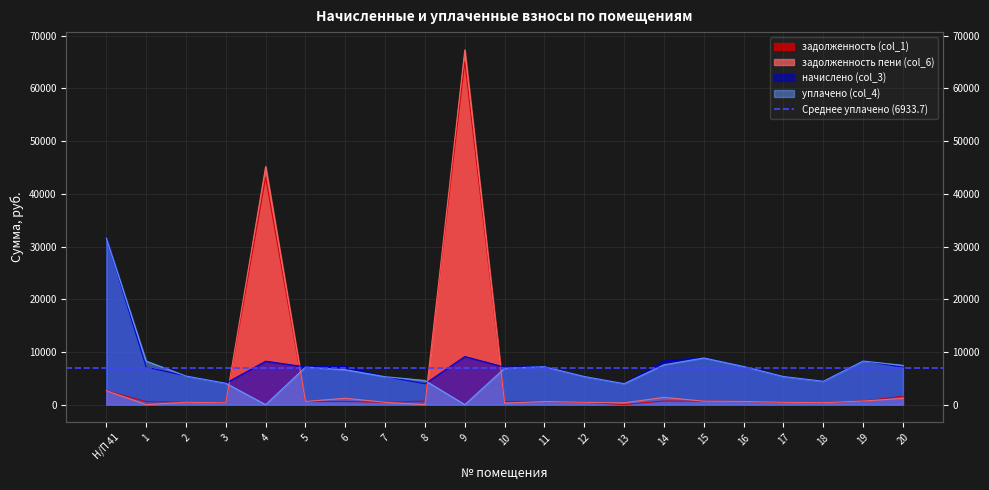

Rank the series at 3 from highest to lowest value.

начислено (col_3), уплачено (col_4), задолженность (col_1), задолженность пени (col_6)